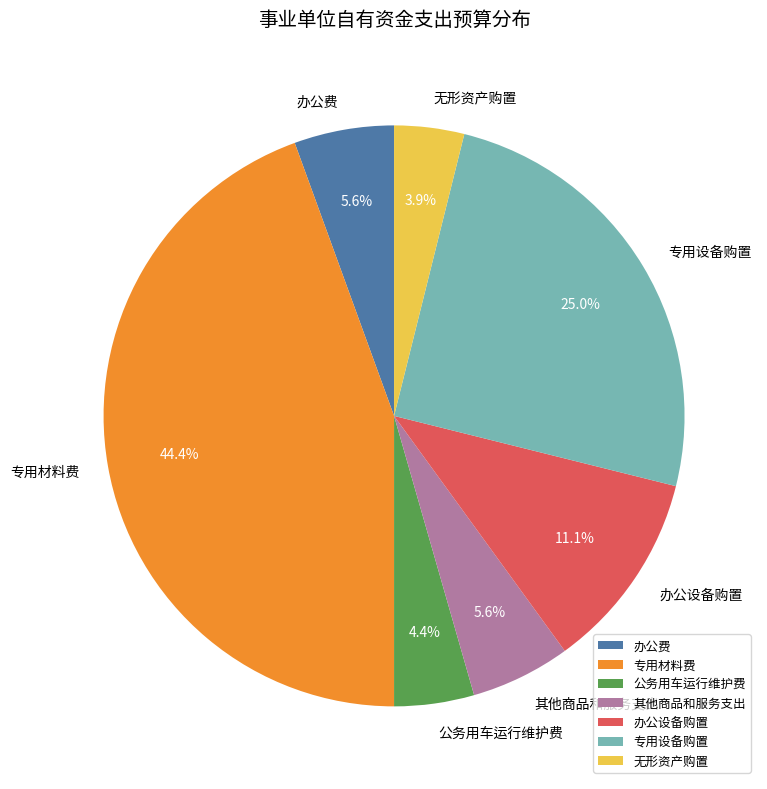

Between 公务用车运行维护费 and 其他商品和服务支出, which is larger?

其他商品和服务支出